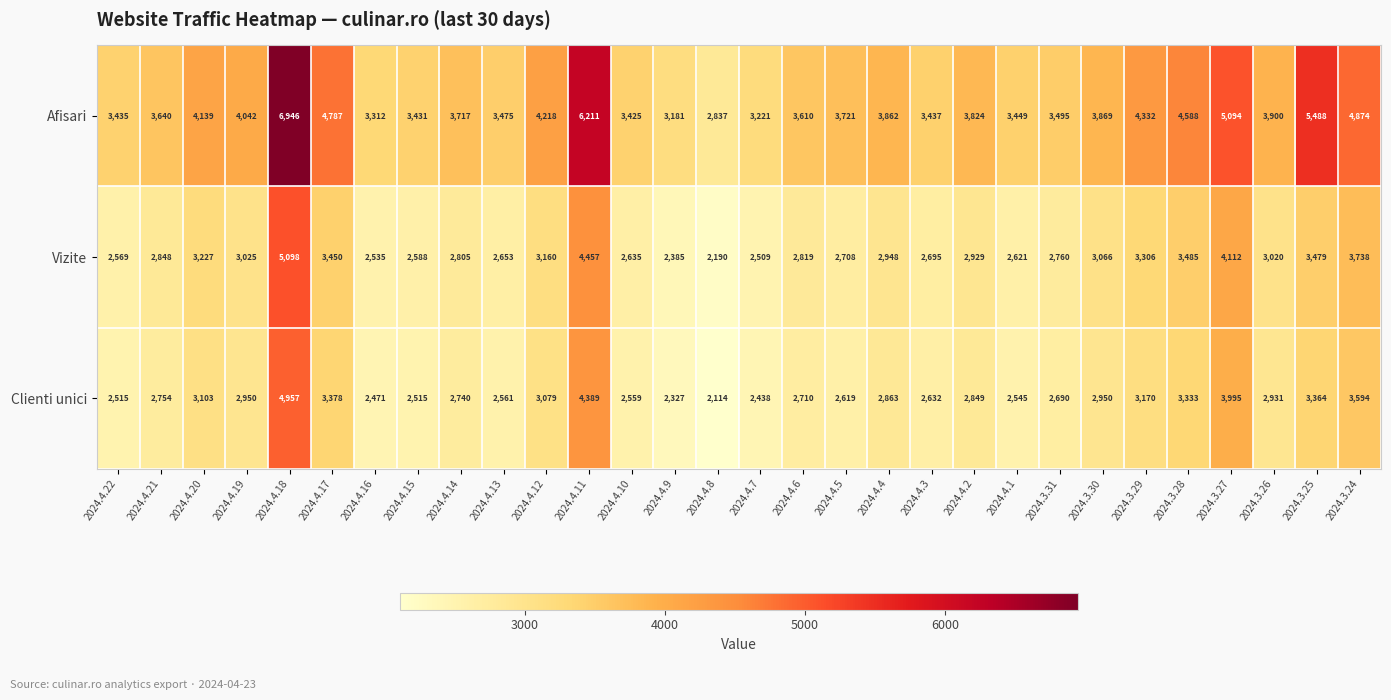

What is the approximate value of Clienti unici at 2024.4.19, to the nearest 50?

2950